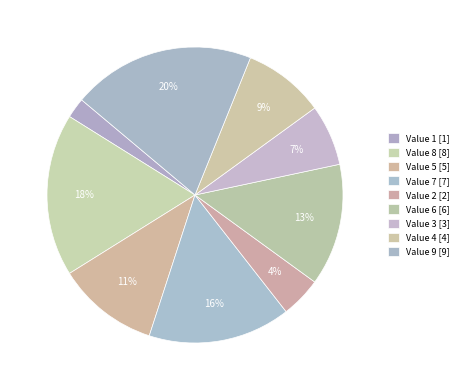

Count the number of slices in the pie.

9